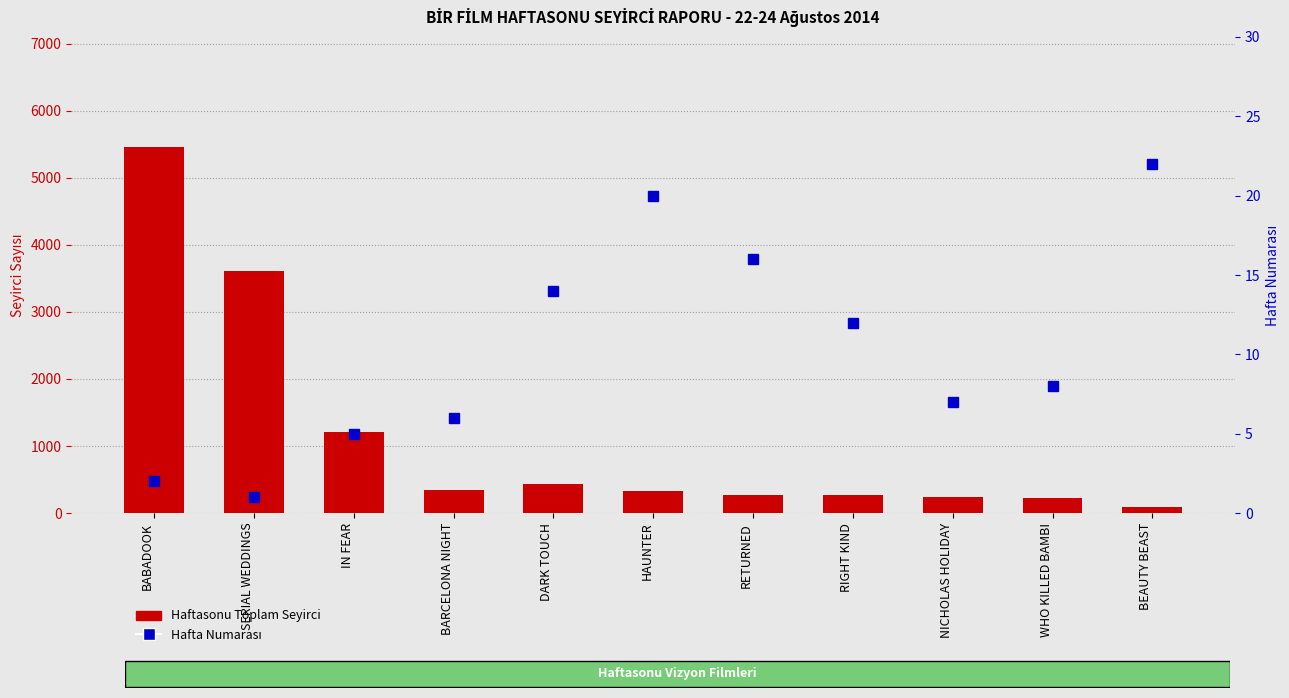

Reading left to right, extract all data points from this chart.

Haftasonu Toplam Seyirci: BABADOOK=5461	SERIAL WEDDINGS=3604	IN FEAR=1215	BARCELONA NIGHT=342	DARK TOUCH=440	HAUNTER=327	RETURNED=264	RIGHT KIND=266	NICHOLAS HOLIDAY=240	WHO KILLED BAMBI=227	BEAUTY BEAST=96
Haftasonu (Hafta No): BABADOOK=2	SERIAL WEDDINGS=1	IN FEAR=5	BARCELONA NIGHT=6	DARK TOUCH=14	HAUNTER=20	RETURNED=16	RIGHT KIND=12	NICHOLAS HOLIDAY=7	WHO KILLED BAMBI=8	BEAUTY BEAST=22